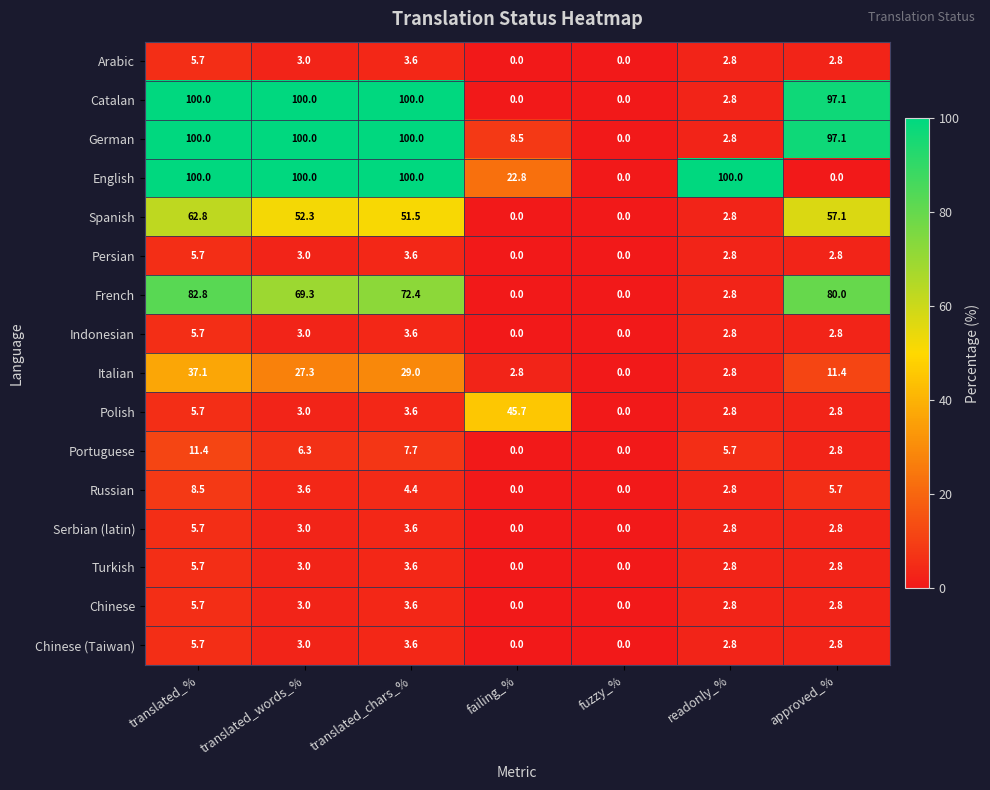

The value of Turkish at translated_% is 5.7. True or false?

True